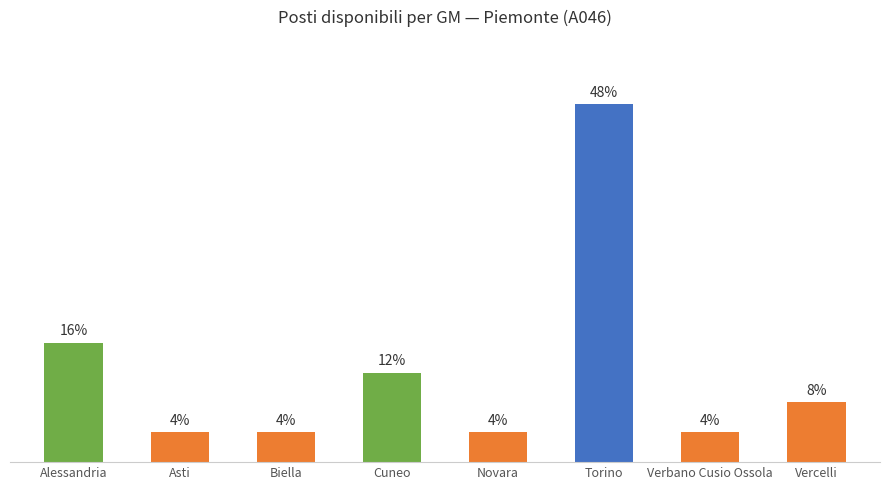

Which has a higher value, Torino or Biella?

Torino